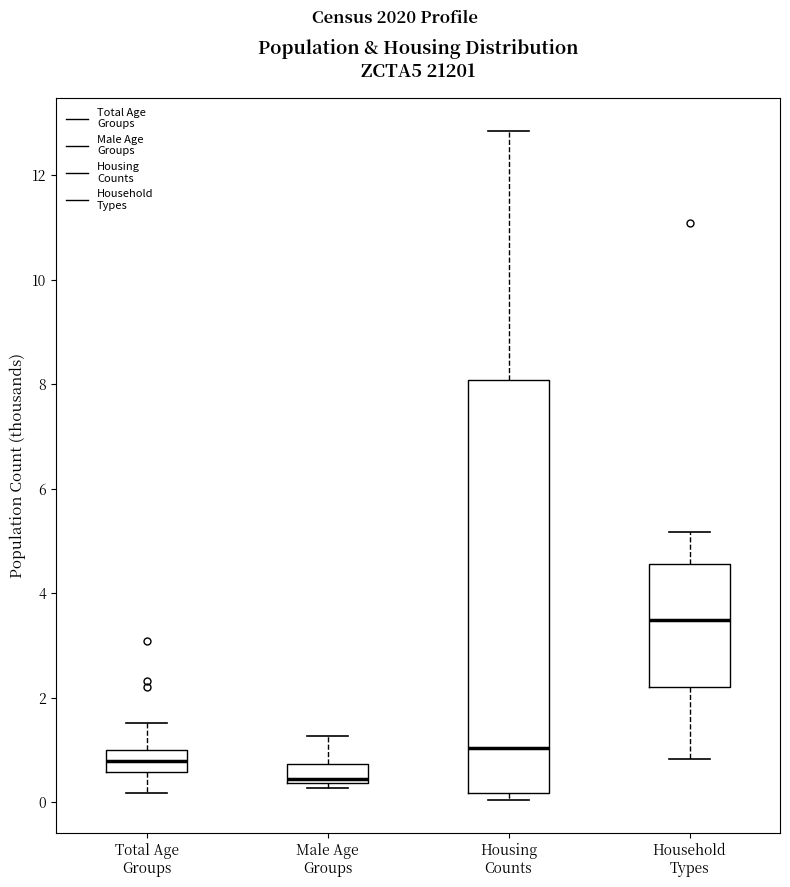

Which box is the tallest, from its lower edge to its upper edge?

Housing Counts